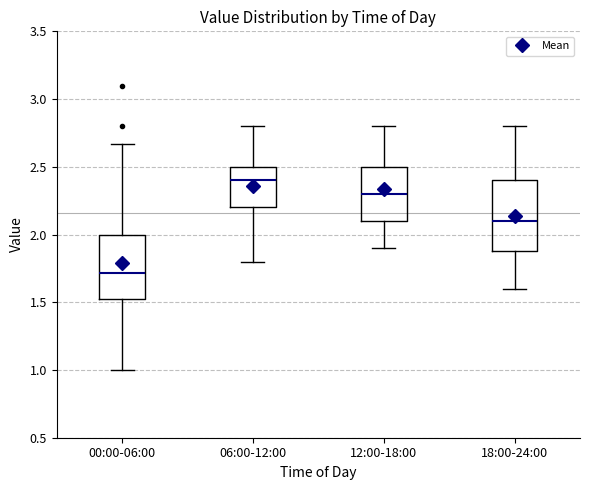

Reading left to right, read every box against the y-axis: the position of its median line, the range the box covers, and the ends of its whiskers. The values are not printed on the chart, so give them approximately, as read against the axis.

00:00-06:00: median 1.70, box 1.50 to 2.00, whiskers 1.00 to 2.65
06:00-12:00: median 2.40, box 2.20 to 2.50, whiskers 1.80 to 2.80
12:00-18:00: median 2.30, box 2.10 to 2.50, whiskers 1.90 to 2.80
18:00-24:00: median 2.10, box 1.90 to 2.40, whiskers 1.60 to 2.80